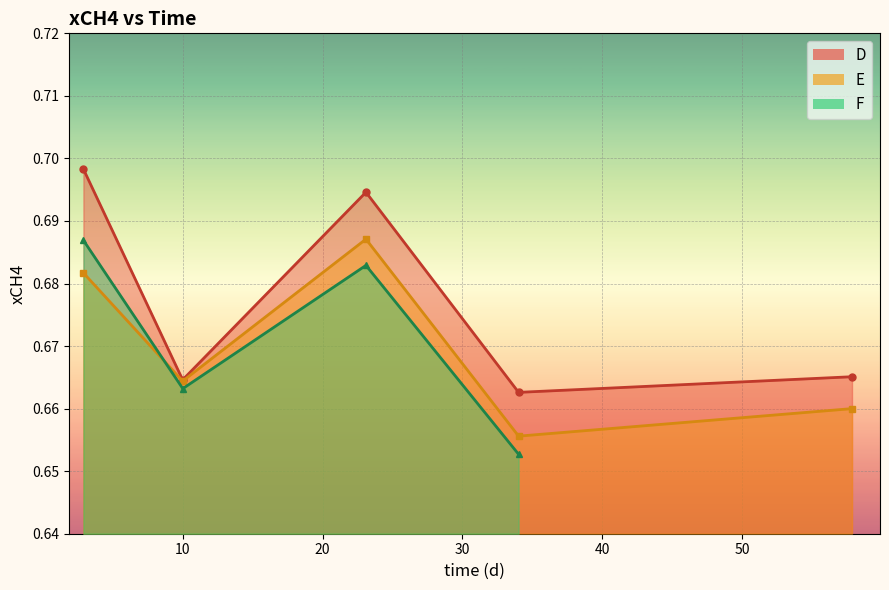

How many interior local peaks does the D series have?

1